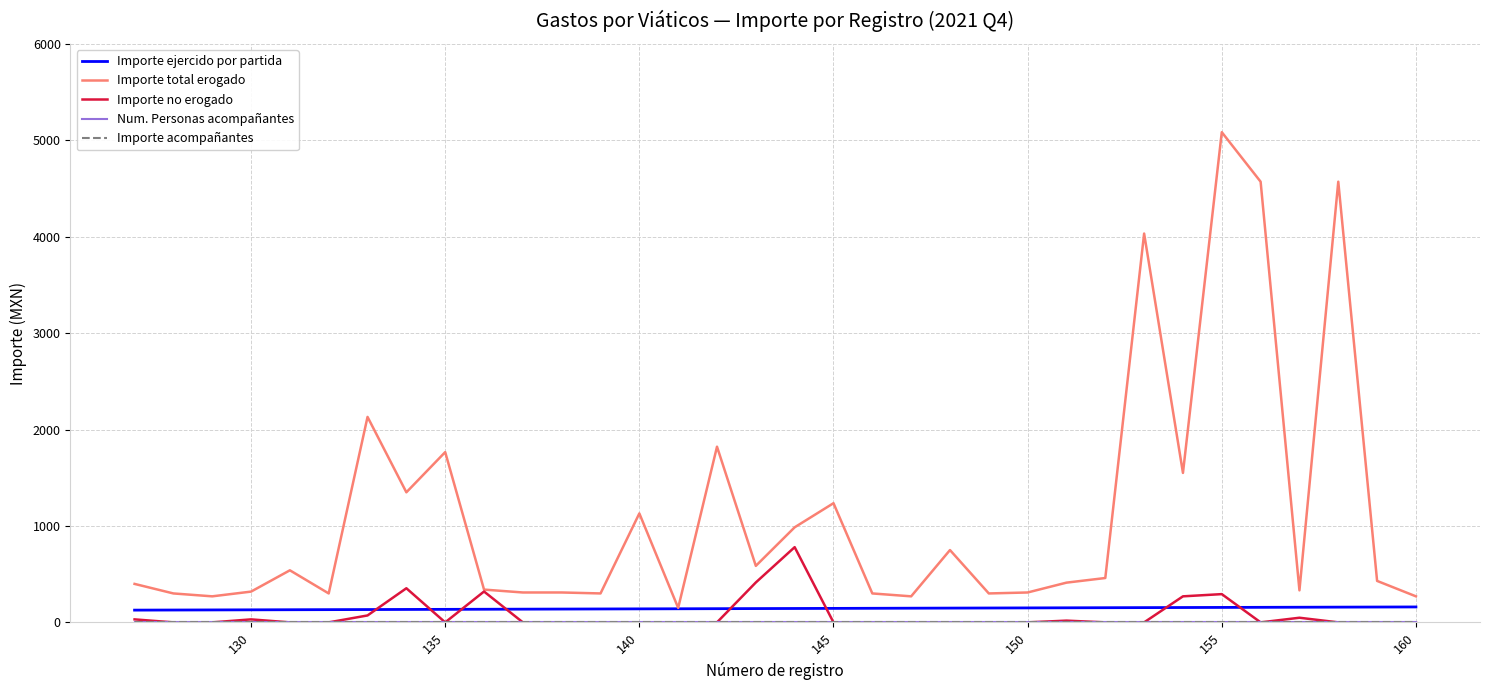

True or false: Importe no erogado and Importe total erogado cross at least once.

False